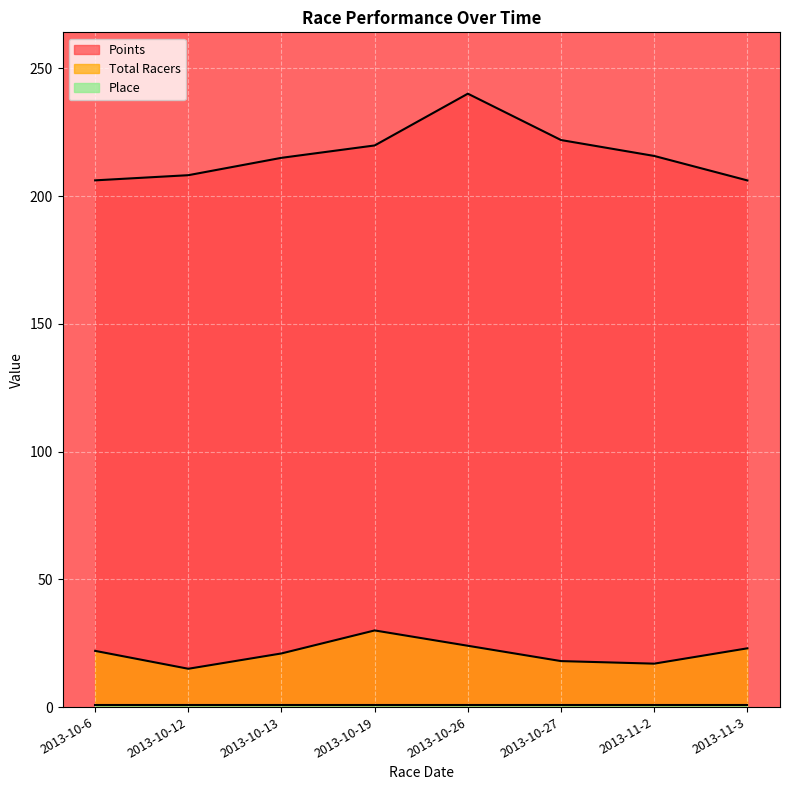

The value of Points at 2013-10-6 is 77.1. True or false?

False